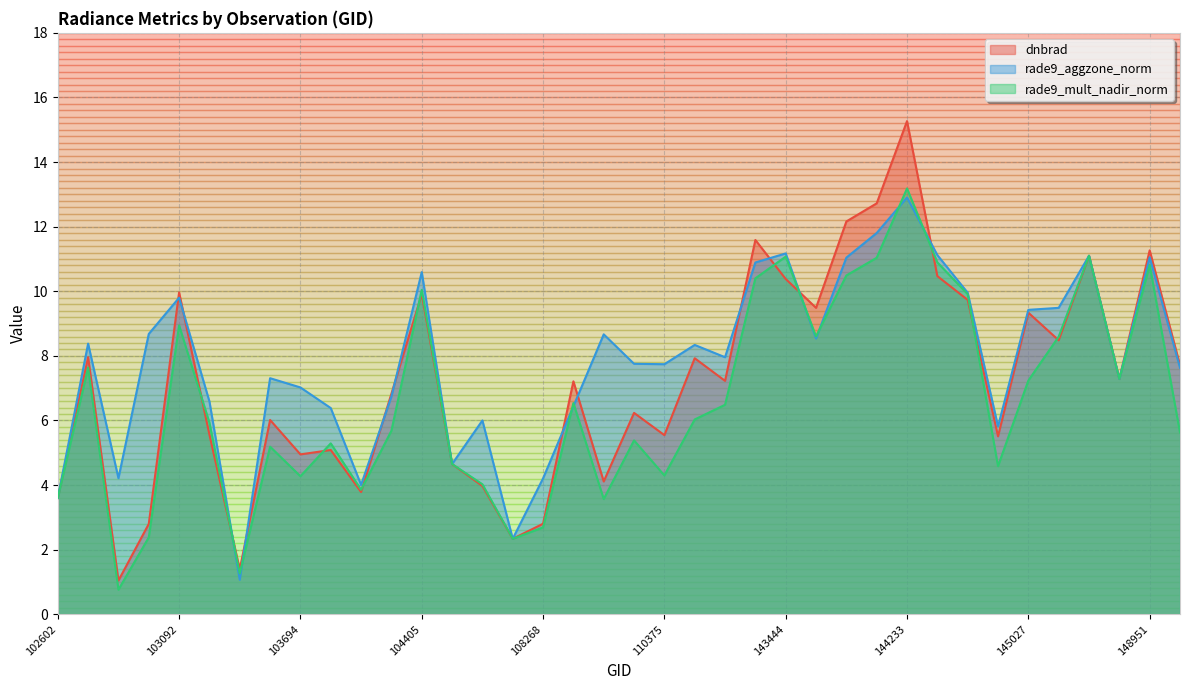

Which series changed the most between 102724 and 148951?

dnbrad